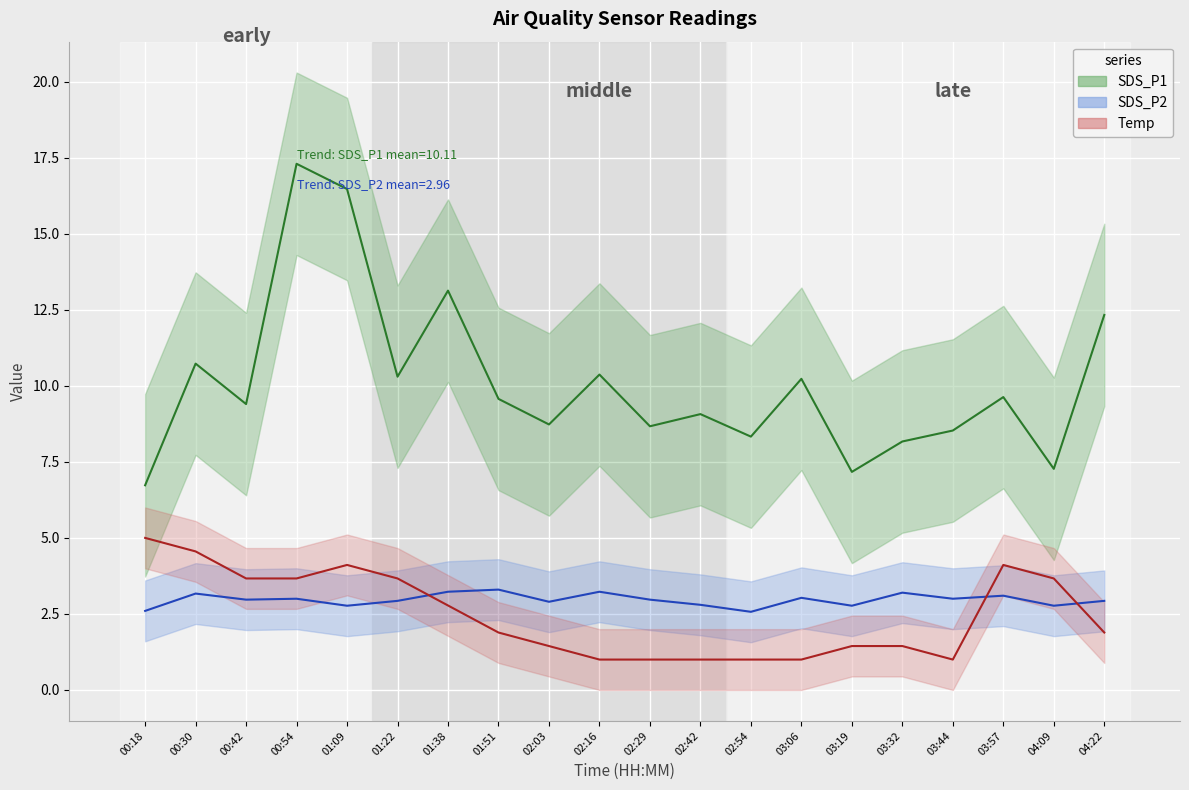

Which series has the largest range (max minus min)?

SDS_P1